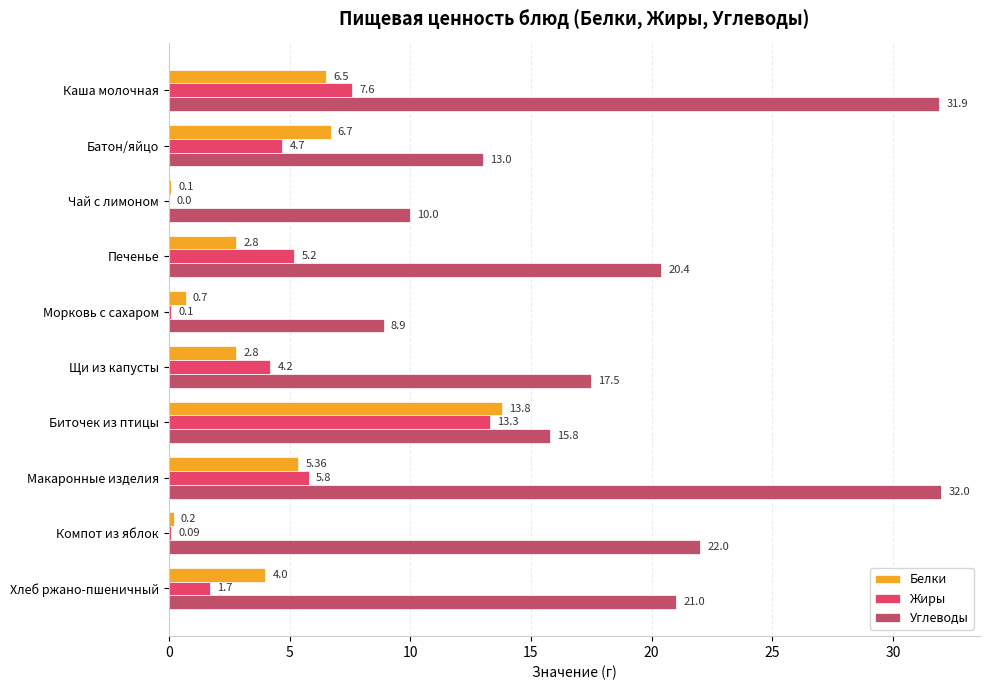

Which series has the largest total across all categories?

Углеводы